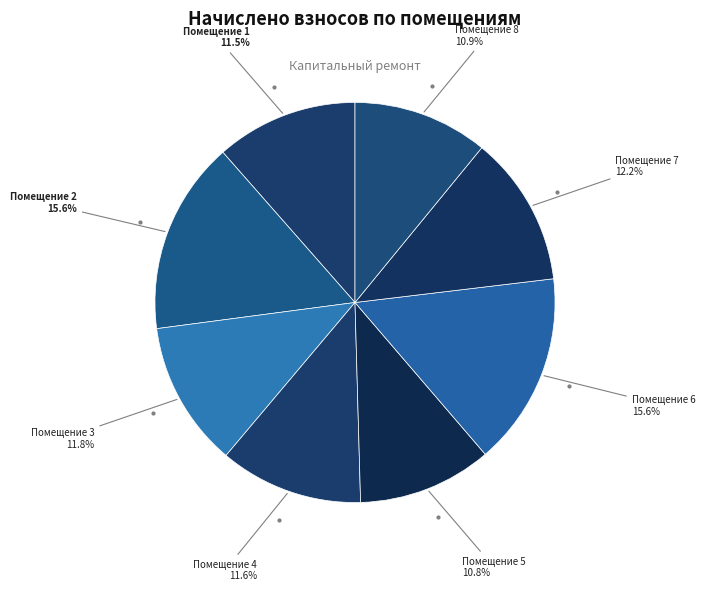

Rank the categories by value from highest to lowest.

2, 6, 7, 3, 4, 1, 8, 5